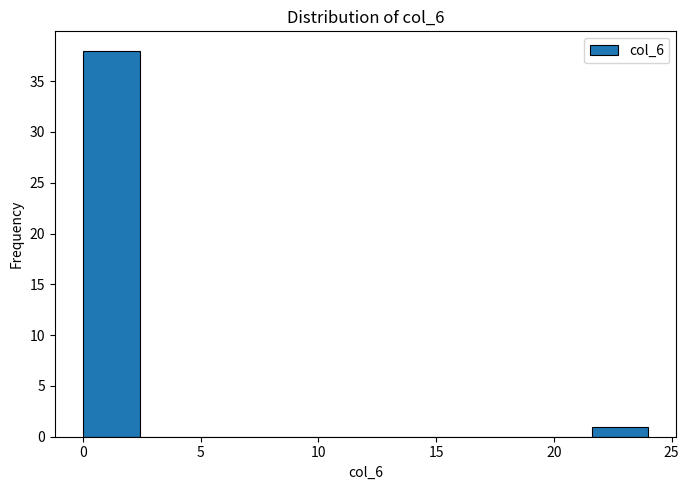

Which range on the x-axis has the tallest bar?

0.0 to 2.4